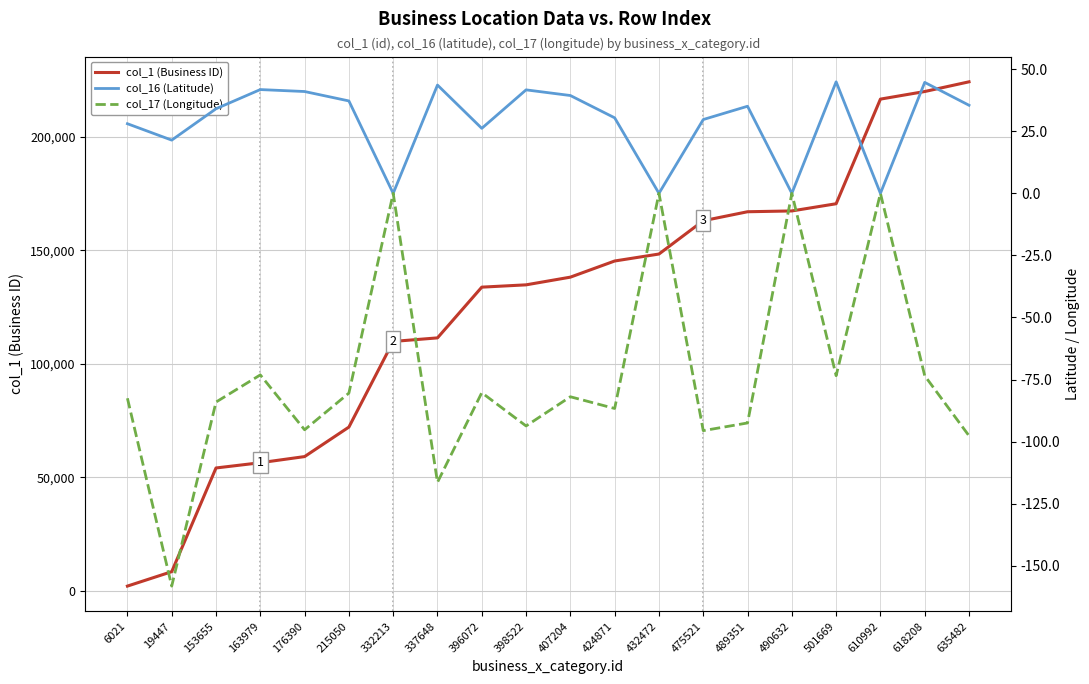

Reading left to right, transcribe all the data shown in this chart.

col_1 (Business ID): 2048.0	8400.0	54094.0	56407.0	59112.0	72109.0	109847.0	111411.0	133765.0	134779.0	138169.0	145285.0	148356.0	163024.0	166988.0	167342.0	170511.0	216612.0	219956.0	224235.0
col_16 (Latitude): 28.0	21.4	34.1	41.8	41.0	37.2	0.0	43.6	26.2	41.7	39.4	30.4	0.0	29.7	35.1	0.0	44.9	0.0	44.7	35.5
col_17 (Longitude): -82.5	-158.2	-84.1	-73.1	-95.2	-80.5	0.0	-116.4	-80.3	-93.7	-81.9	-86.6	0.0	-95.6	-92.5	0.0	-73.4	0.0	-73.5	-97.6